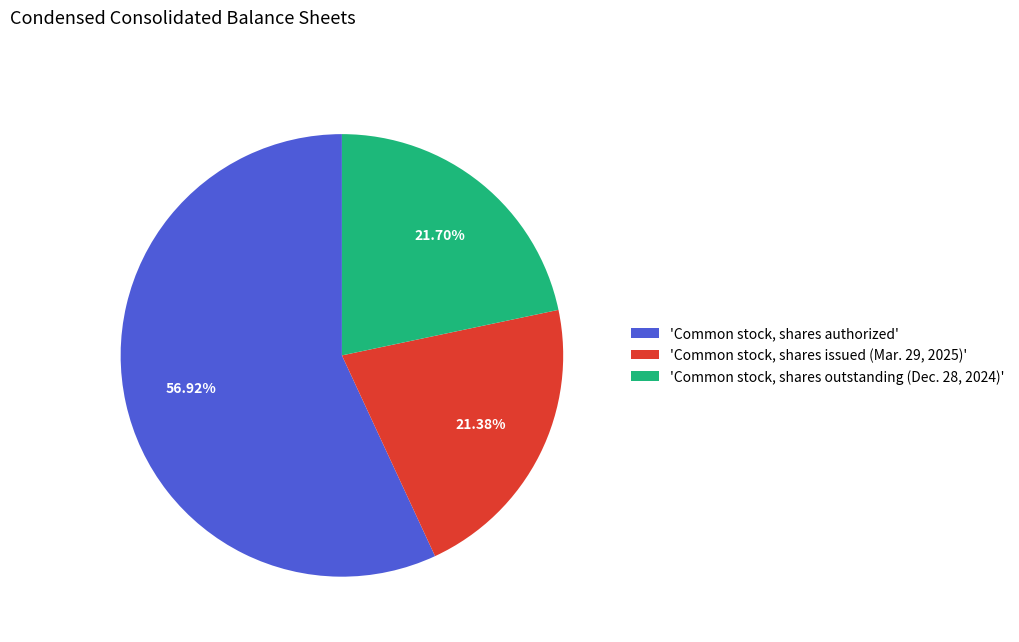

Is there any slice that represents more than half of the pie?

Yes